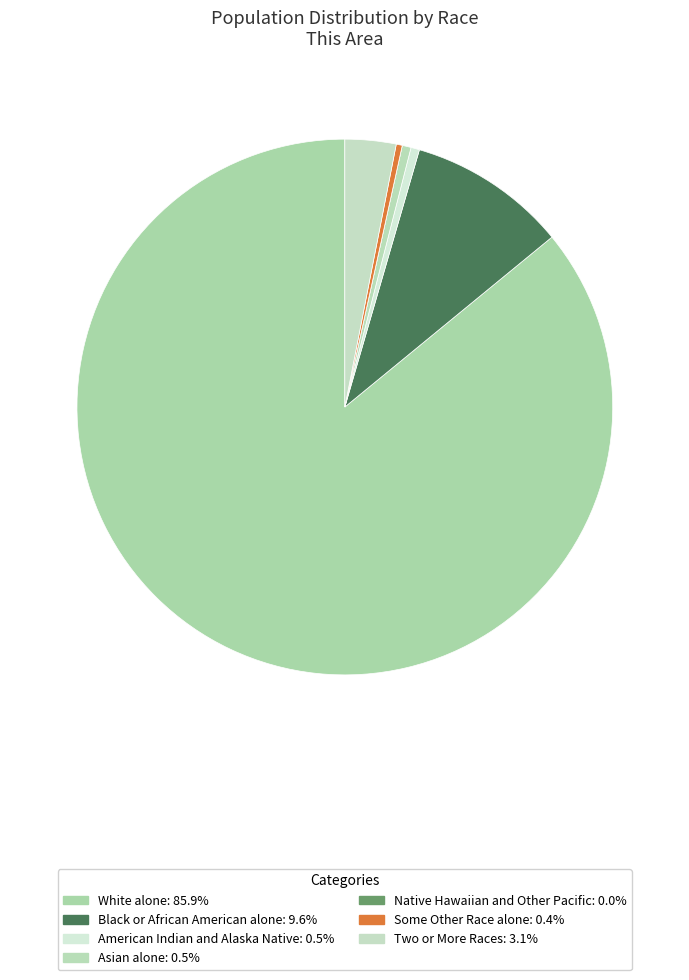

Approximately how many times larger is the value at American Indian and Alaska Native compared to Some Other Race alone?

1.4